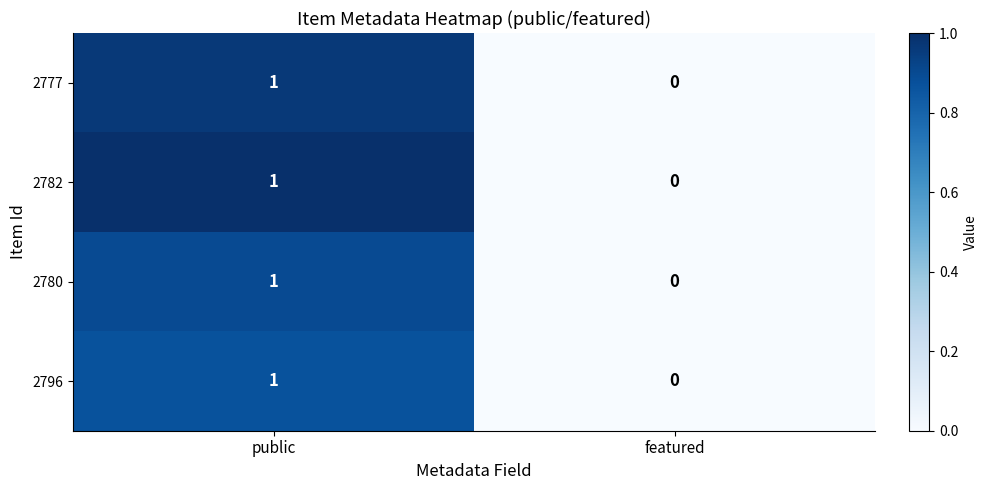

Which label corresponds to the smallest value in the chart?

featured